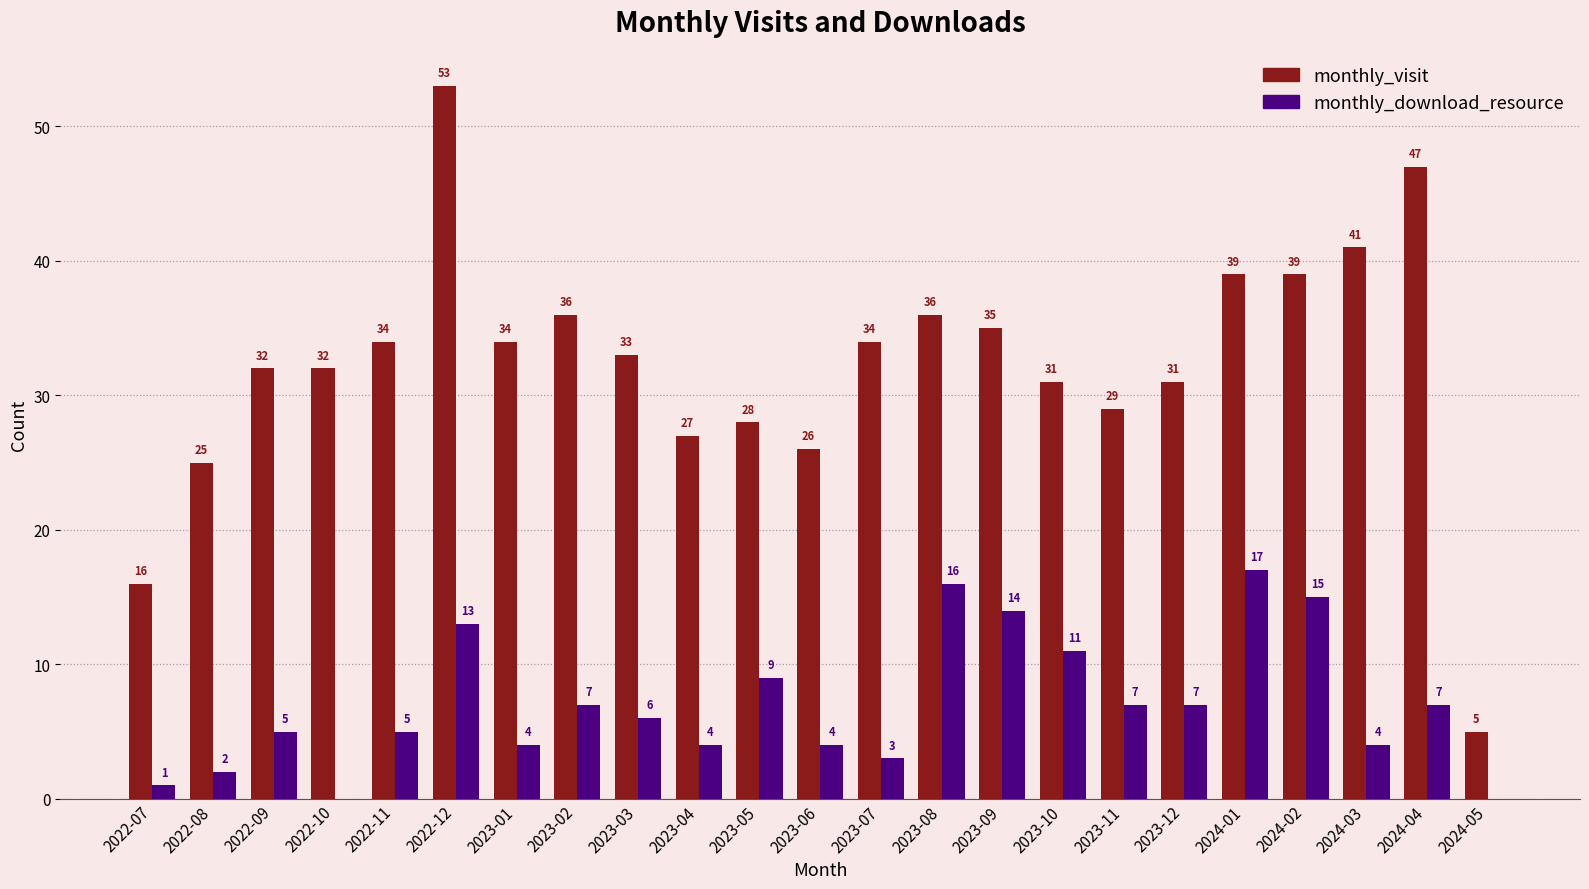

Are the bars grouped side by side (vs. stacked)?

Yes